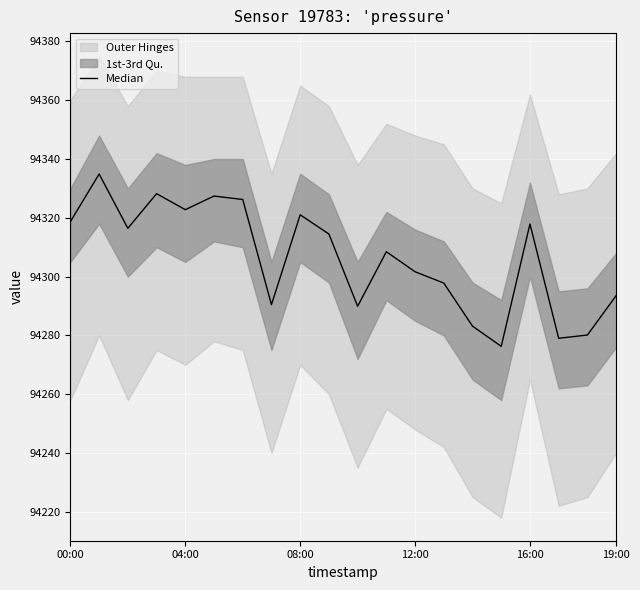

Where does the data first go above 94314?

00:00